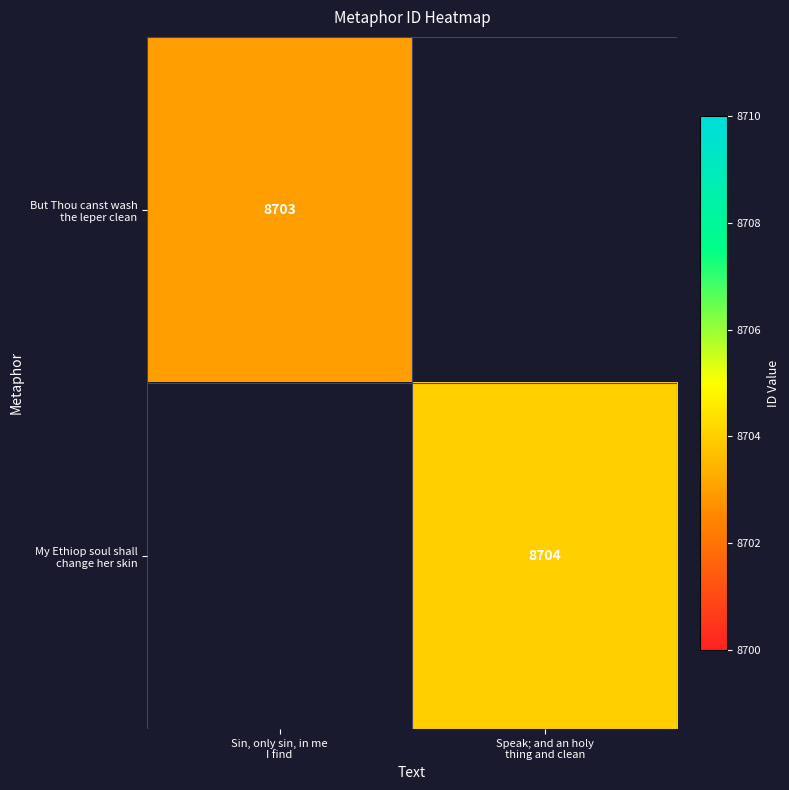

How many series are shown in this chart?

2